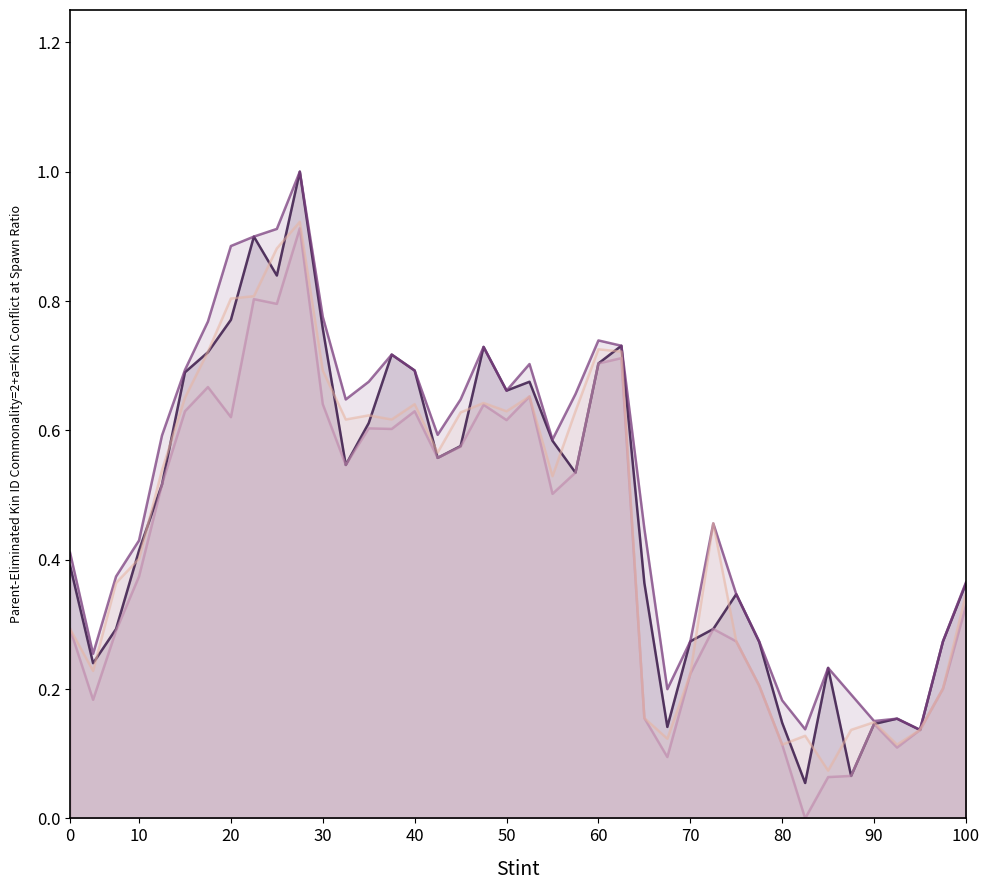

Reading right to left, list all the values displayed in this chart.

col_1: 0.4	0.3	0.1	0.2	0.1	0.1	0.2	0.1	0.1	0.3	0.3	0.3	0.3	0.1	0.4	0.7	0.7	0.5	0.6	0.7	0.7	0.7	0.6	0.6	0.7	0.7	0.6	0.5	0.8	1.0	0.8	0.9	0.8	0.7	0.7	0.5	0.4	0.3	0.2	0.4
col_2: 0.4	0.3	0.1	0.2	0.2	0.2	0.2	0.1	0.2	0.3	0.3	0.5	0.3	0.2	0.4	0.7	0.7	0.7	0.6	0.7	0.7	0.7	0.6	0.6	0.7	0.7	0.7	0.6	0.8	1.0	0.9	0.9	0.9	0.8	0.7	0.6	0.4	0.4	0.3	0.4
col_3: 0.3	0.2	0.1	0.1	0.1	0.1	0.1	0.0	0.1	0.2	0.3	0.3	0.2	0.1	0.2	0.7	0.7	0.5	0.5	0.7	0.6	0.6	0.6	0.6	0.6	0.6	0.6	0.5	0.6	0.9	0.8	0.8	0.6	0.7	0.6	0.5	0.4	0.3	0.2	0.3
col_4: 0.3	0.2	0.1	0.1	0.1	0.1	0.1	0.1	0.1	0.2	0.3	0.5	0.2	0.1	0.2	0.7	0.7	0.6	0.5	0.7	0.6	0.6	0.6	0.6	0.6	0.6	0.6	0.6	0.7	0.9	0.9	0.8	0.8	0.7	0.7	0.5	0.4	0.4	0.2	0.3